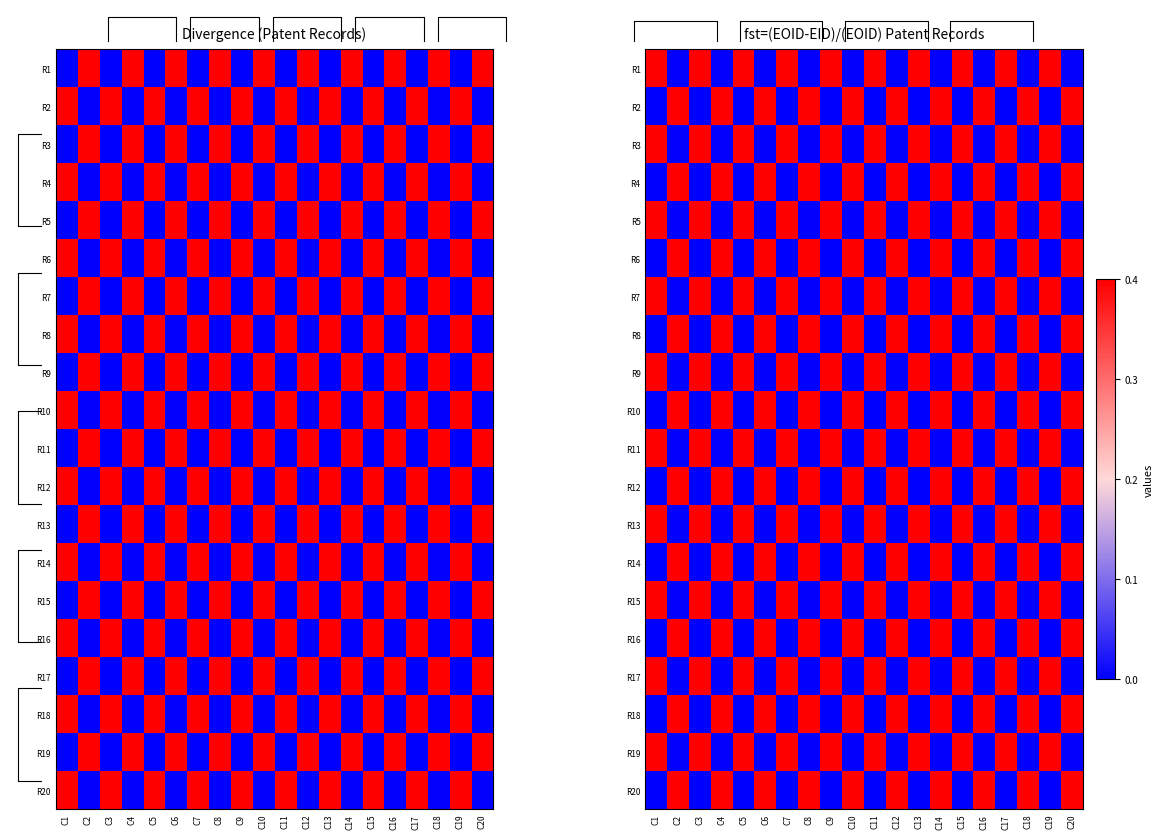

What is the total value across all series at C20?

4.0